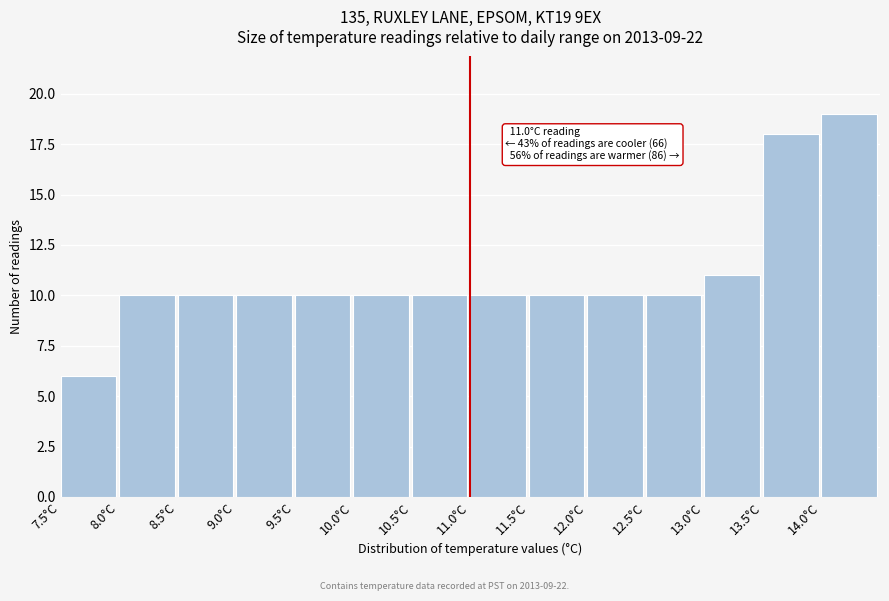

Over which range of the x-axis is the bar tallest?

14.0 to 14.5